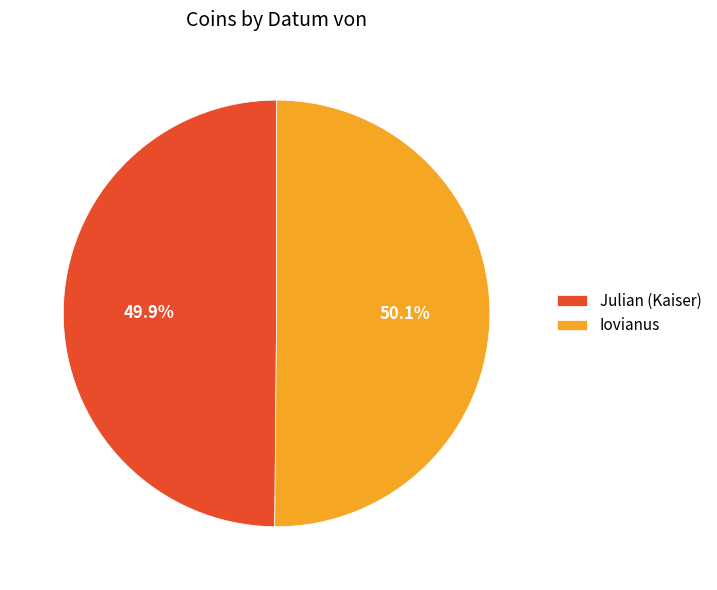

How many segments does this pie chart have?

2